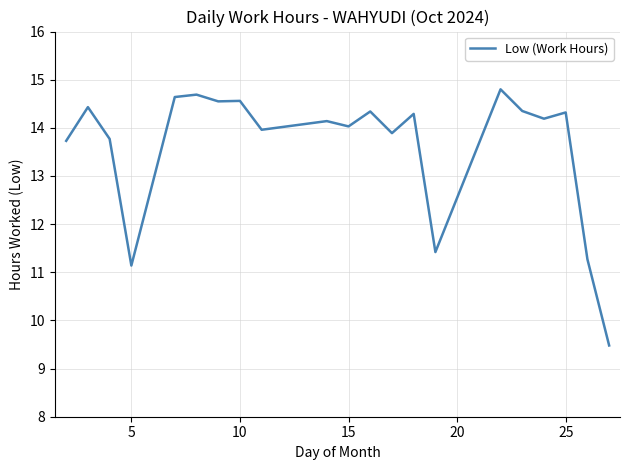

What is the difference between the maximum and minimum values?

5.3